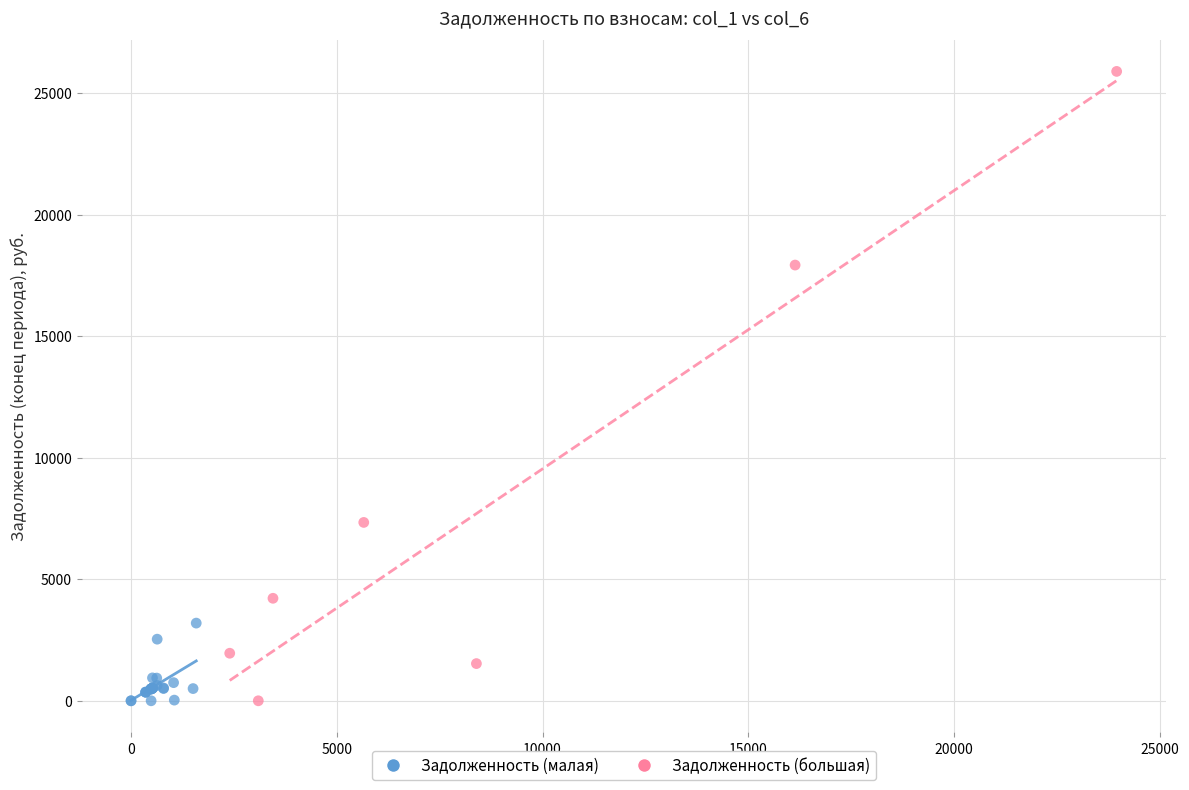

Which series has the largest Y range (max minus min)?

Задолженность (большая)